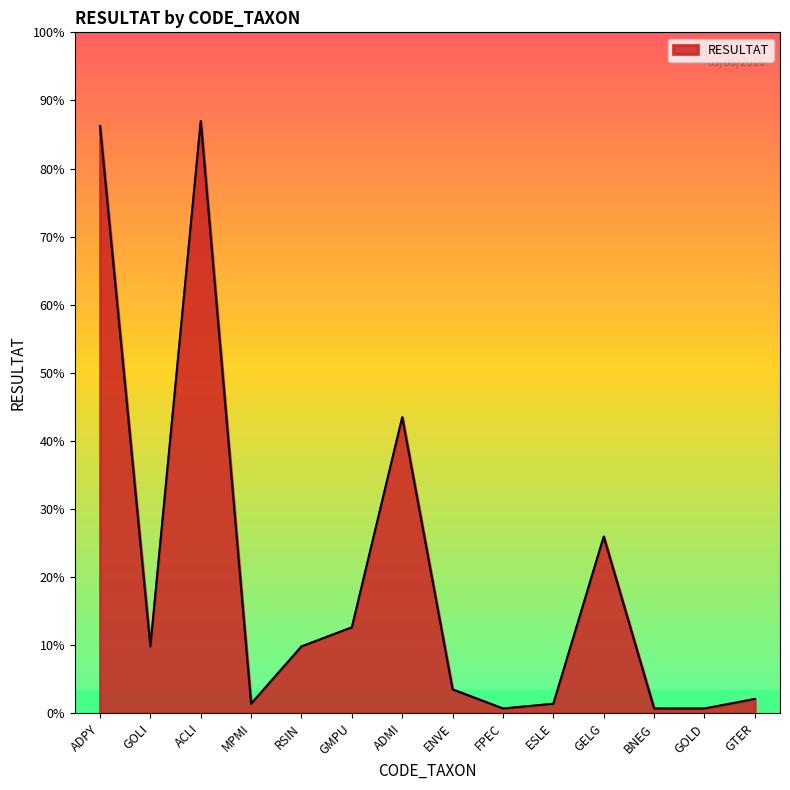

Rank the categories by value from lowest to highest.

FPEC, BNEG, GOLD, MPMI, ESLE, GTER, ENVE, GOLI, RSIN, GMPU, GELG, ADMI, ADPY, ACLI